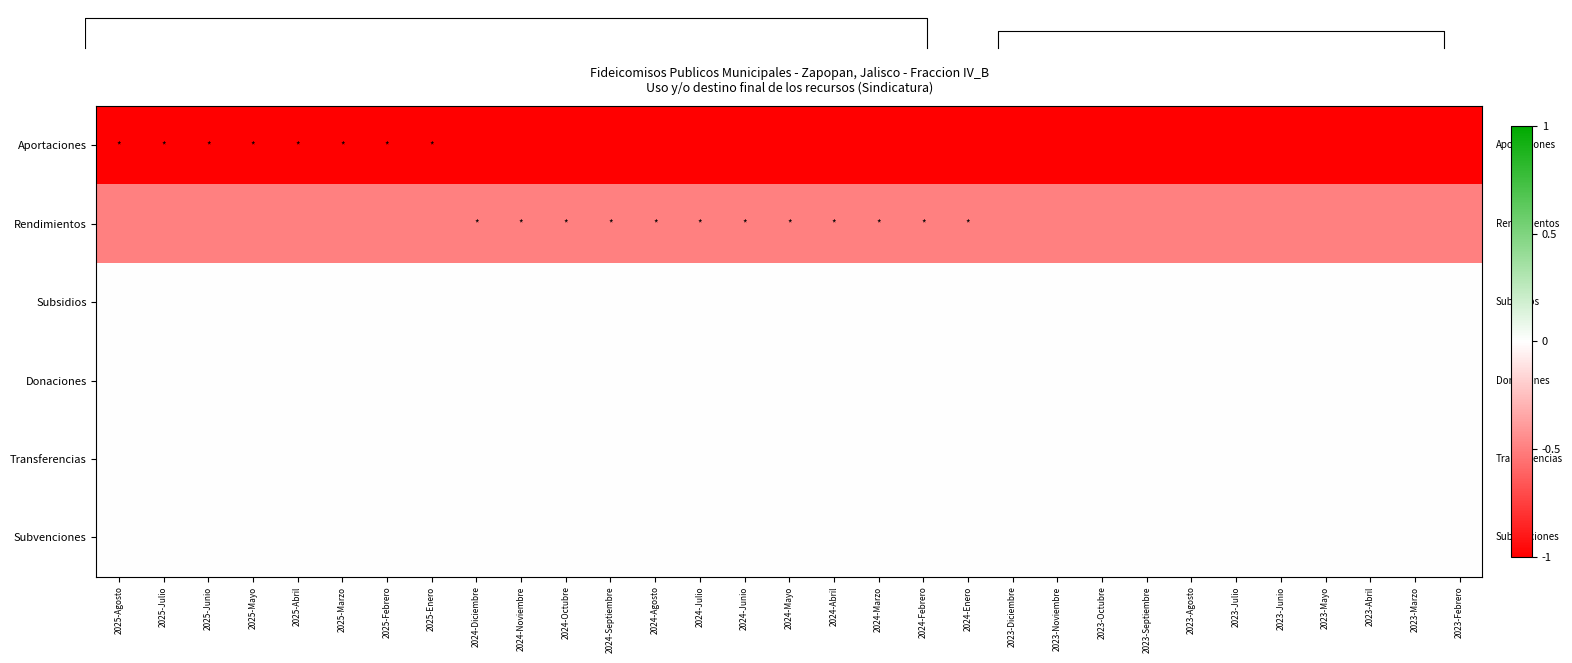

What is the smallest value displayed?

-1.0